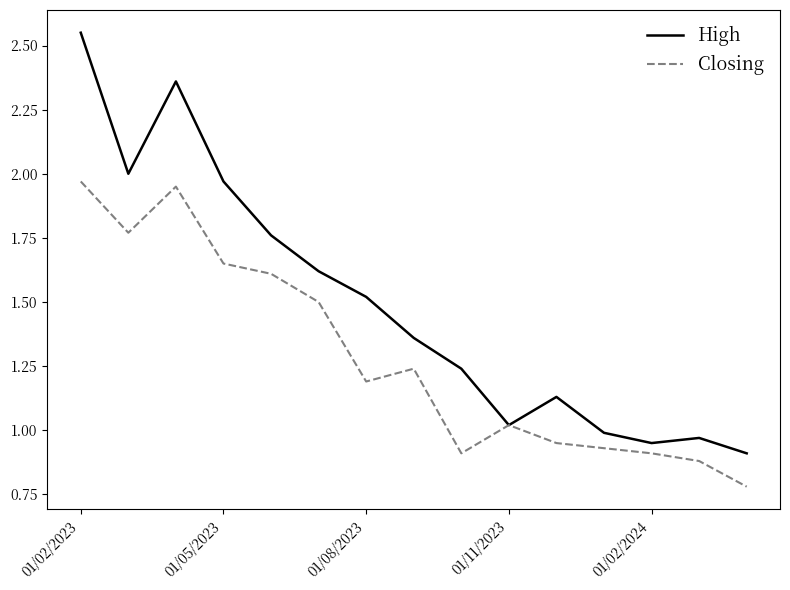

What is the sum of all Closing values?

19.3